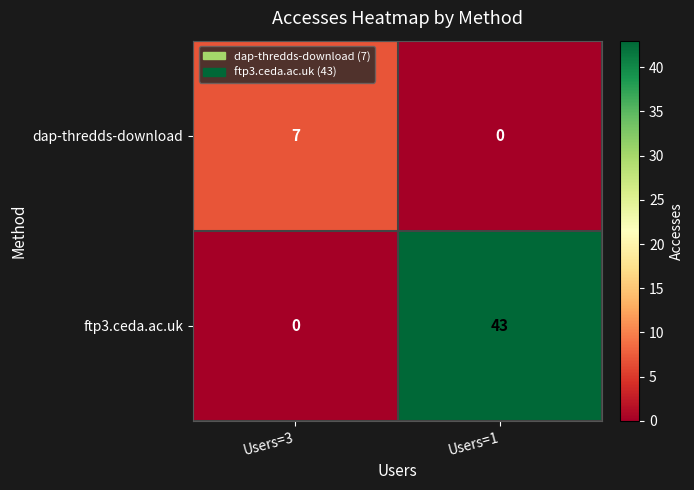

True or false: ftp3.ceda.ac.uk has a value of 43 at Users=1.

True